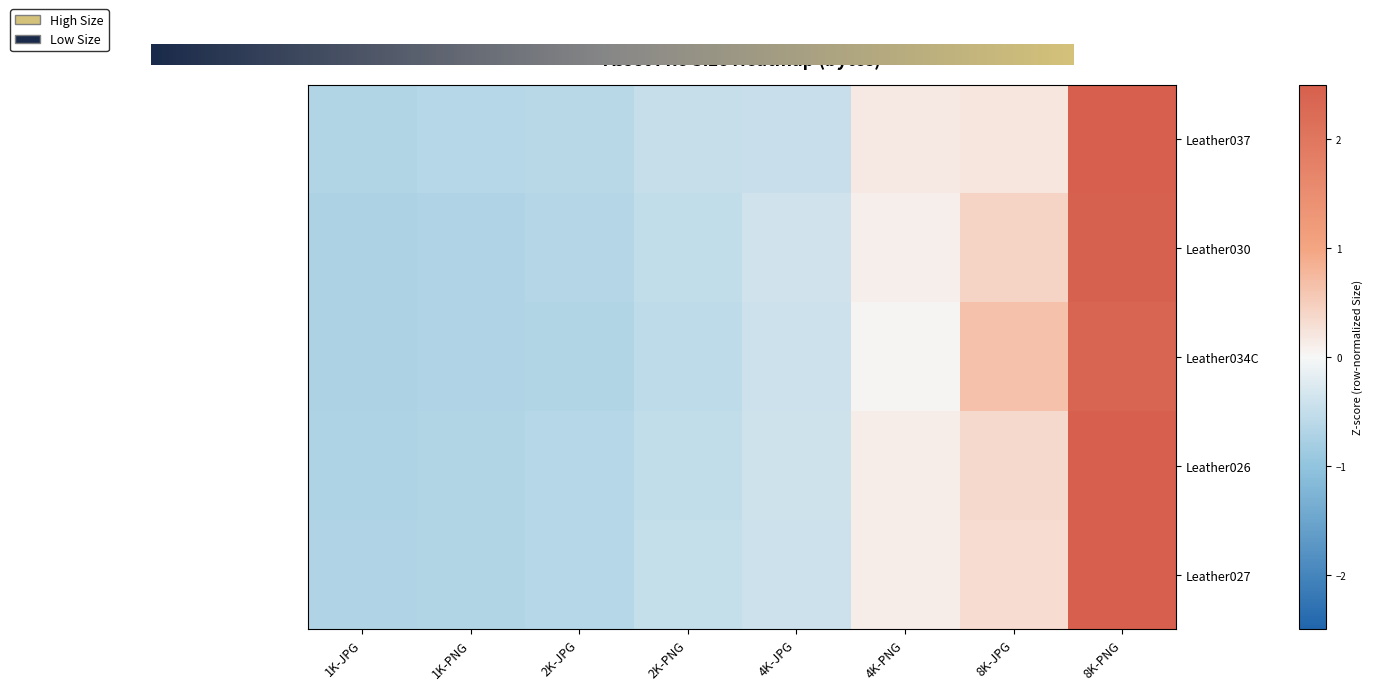

How many values in Leather030 are above zero?

3